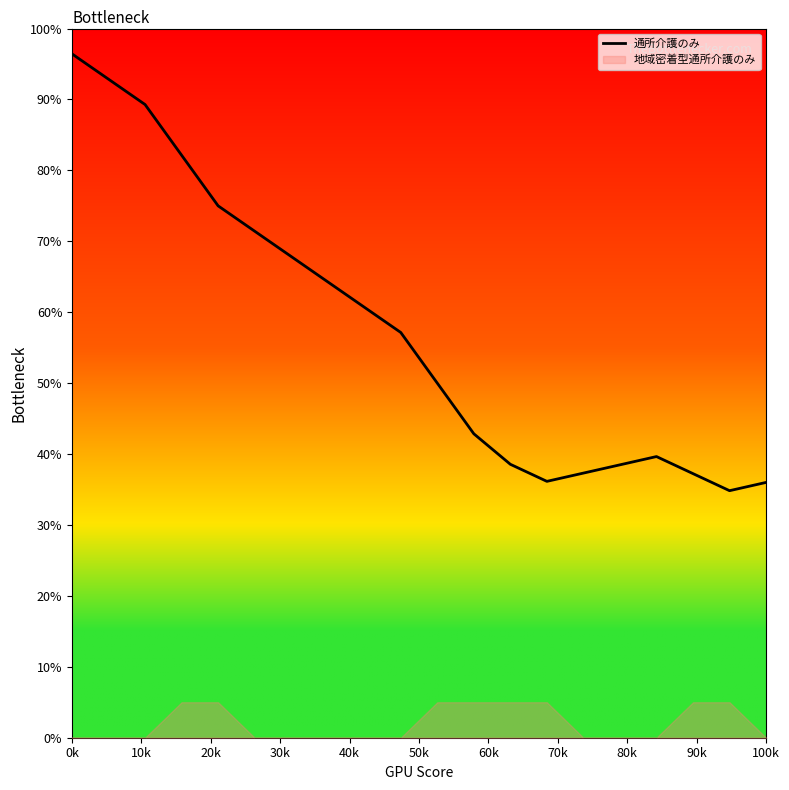

True or false: the data has more than 0 interior local peaks.

True